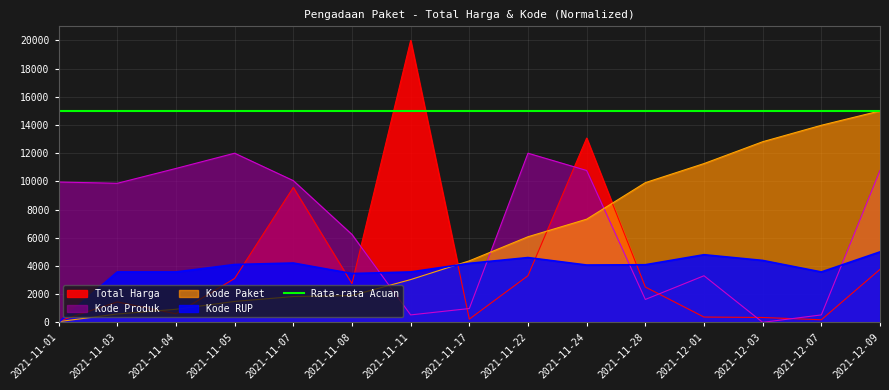

At which label does Total Harga first exceed 2506?

2021-11-05